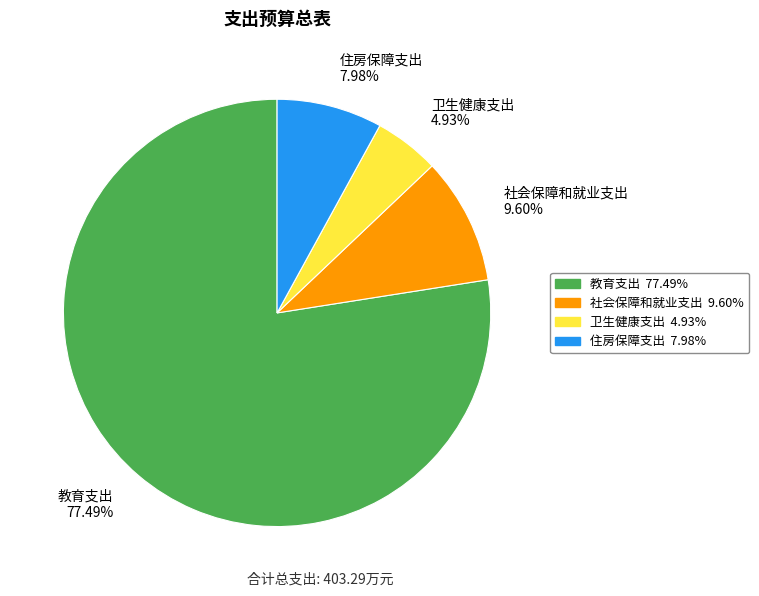

Approximately how many times larger is the value at 卫生健康支出 compared to 住房保障支出?

0.6